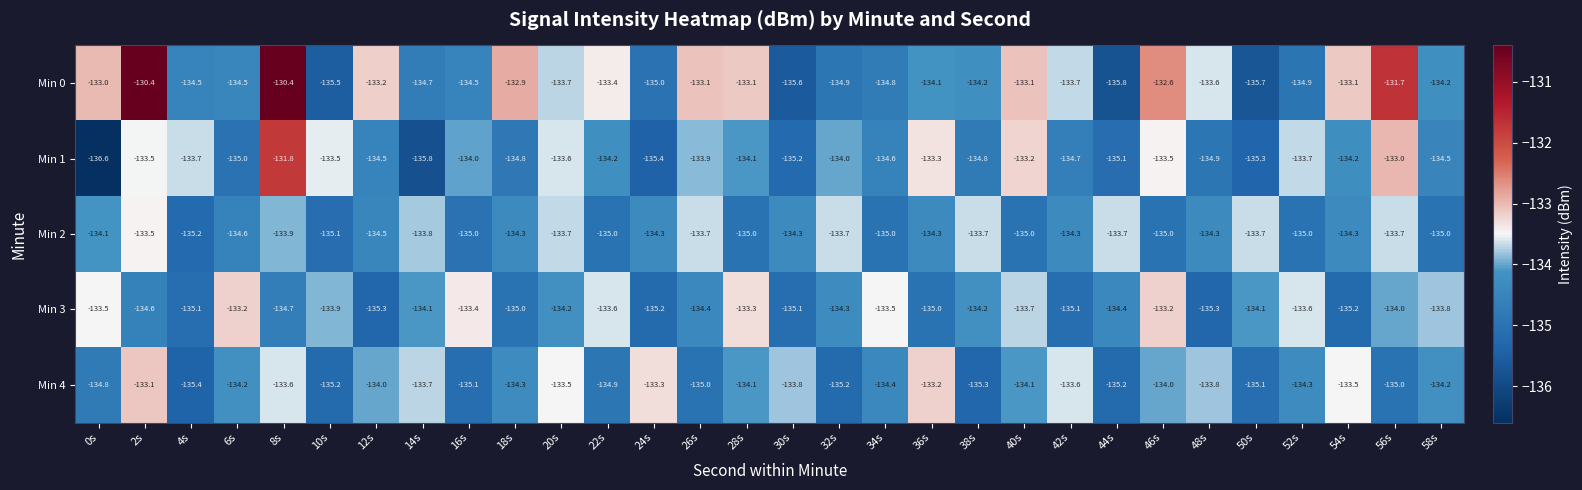

At 30s, list the series in order from smallest to largest.

Min 0, Min 1, Min 3, Min 2, Min 4